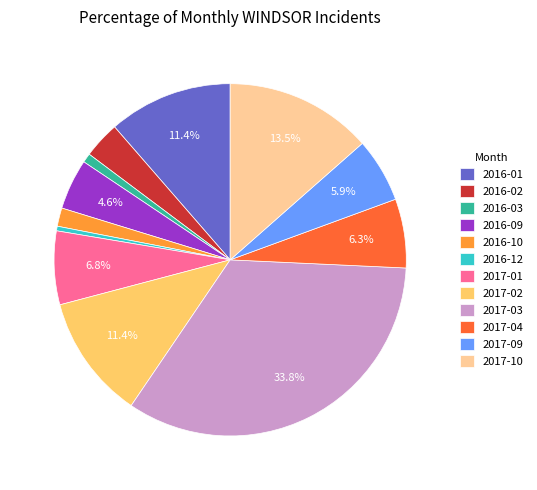

Is there any slice that represents more than half of the pie?

No